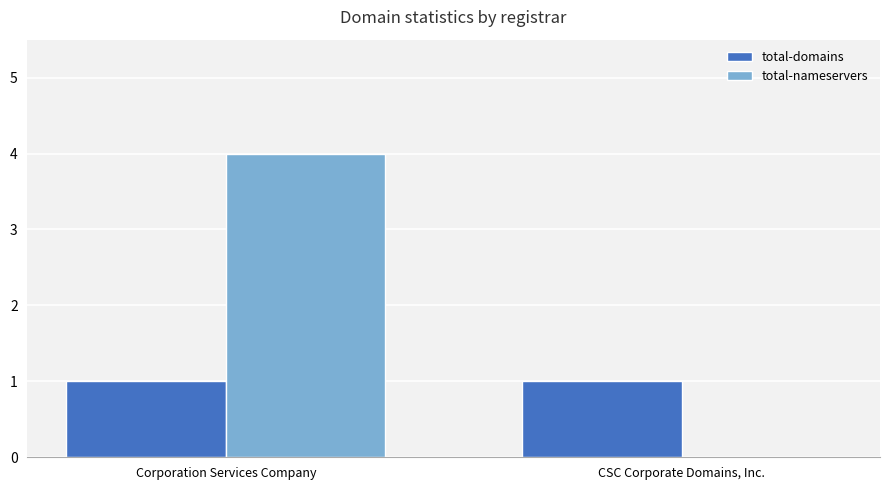

What is the greatest value displayed?

4